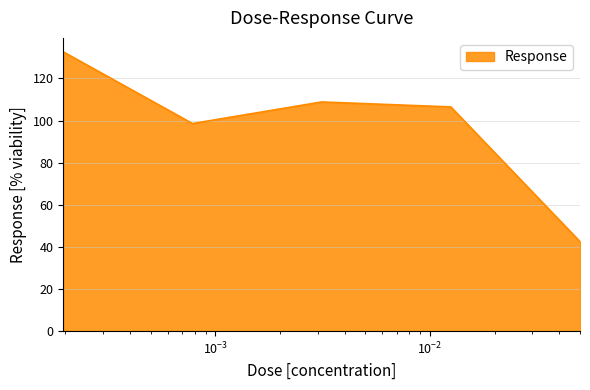

Does the chart have visible grid lines?

Yes